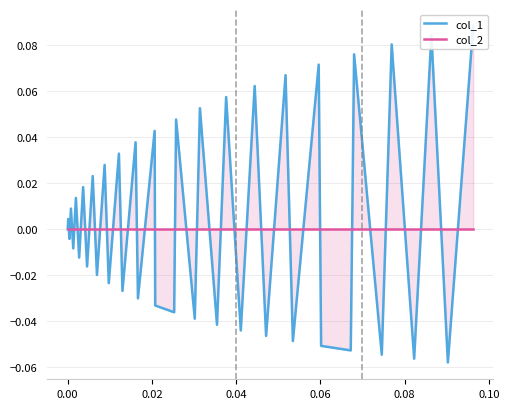

What are all the series names shown in the legend?

col_1, col_2